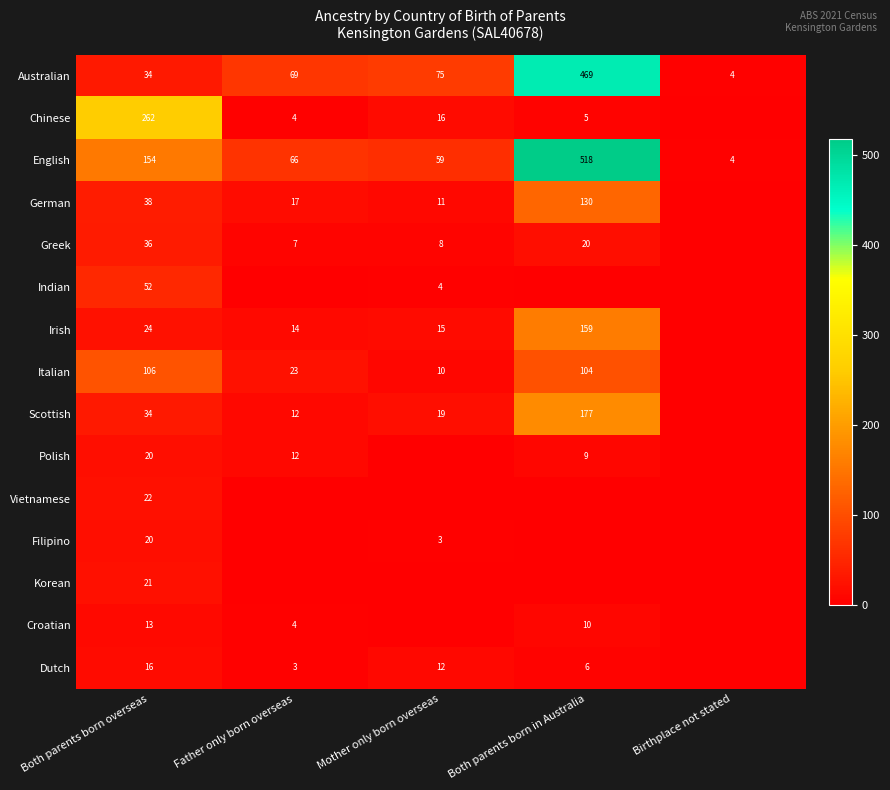

What is the sum of the German values at Mother only born overseas and Both parents born in Australia?

141